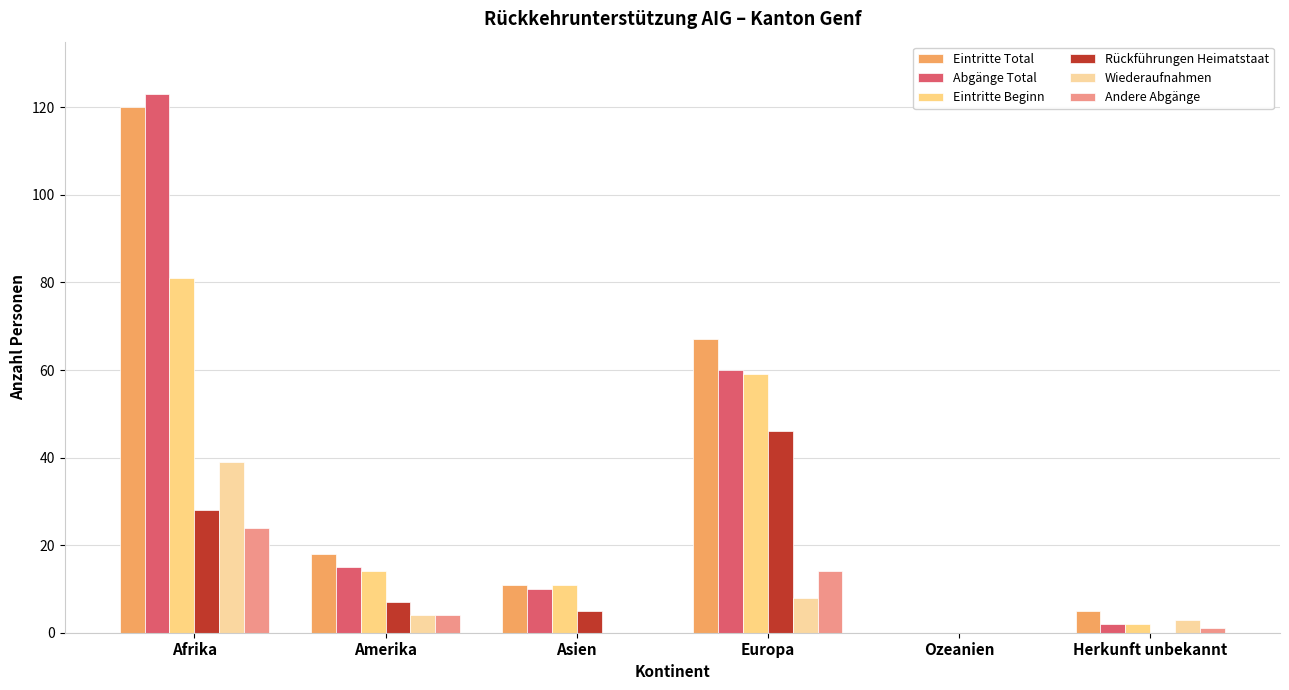

Which has a higher value, Ozeanien or Asien?

Asien